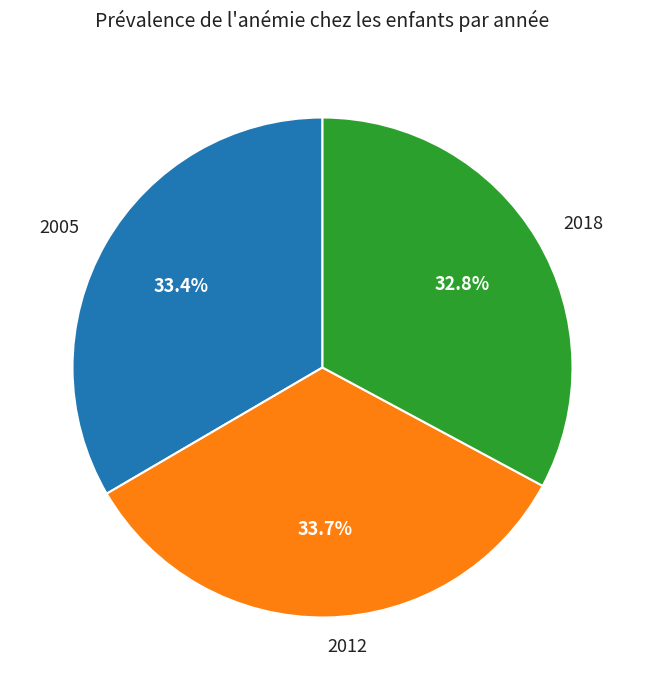

How many segments does this pie chart have?

3